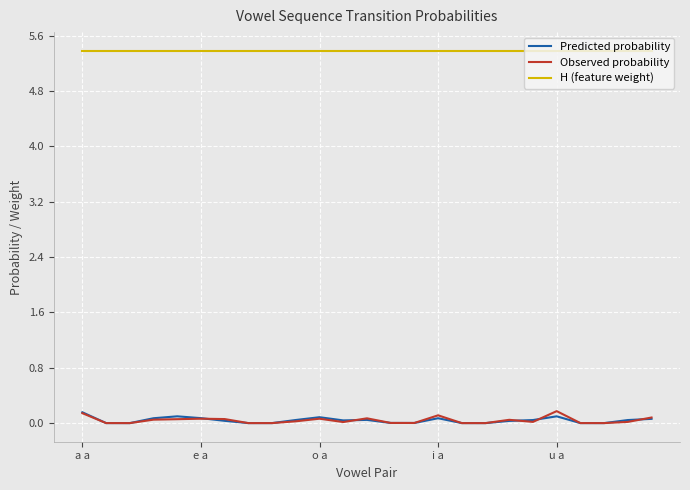

Which series has the largest total across all categories?

H (feature weight)